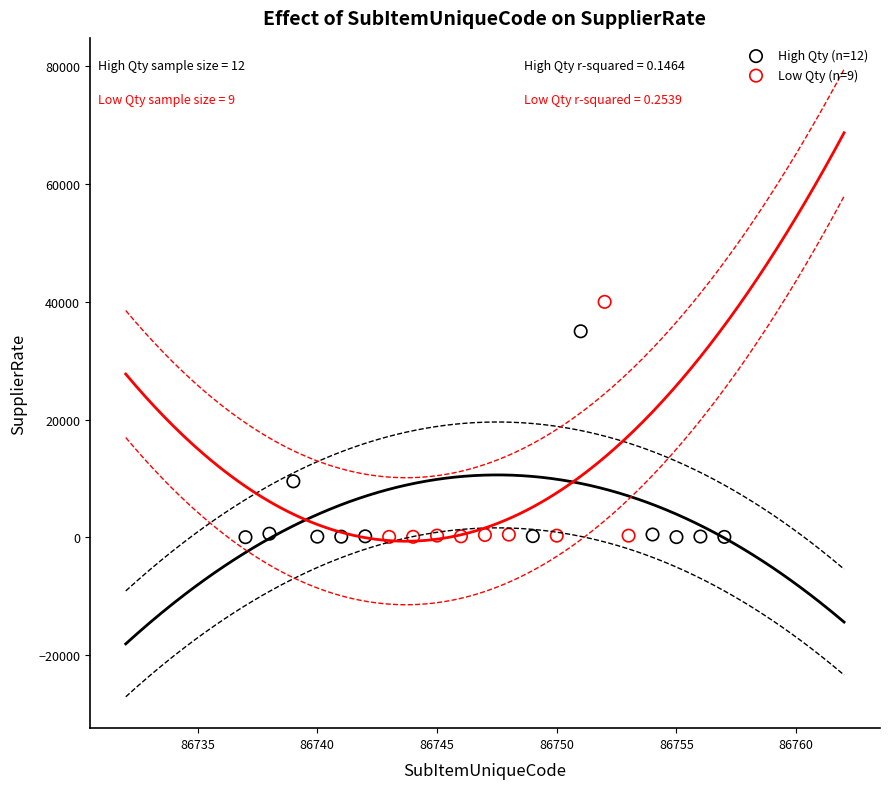

What are all the series names shown in the legend?

High Qty (n=12), Low Qty (n=9)